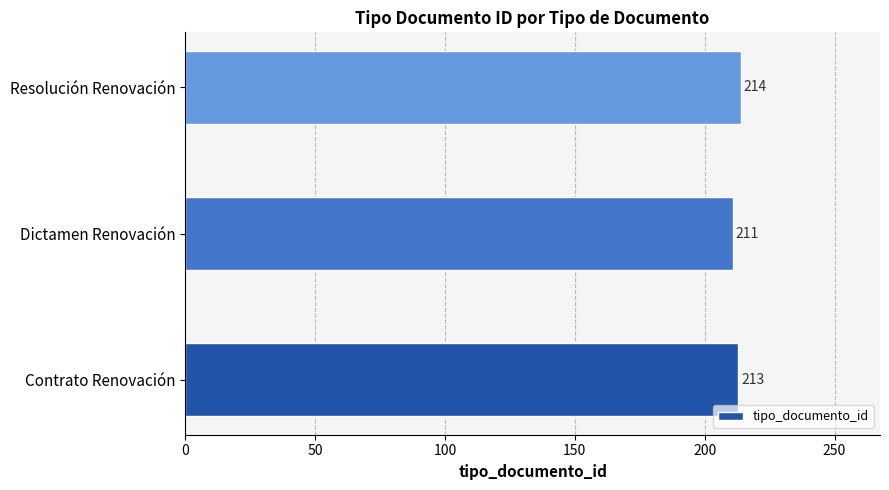

How many data points does each series have?

3